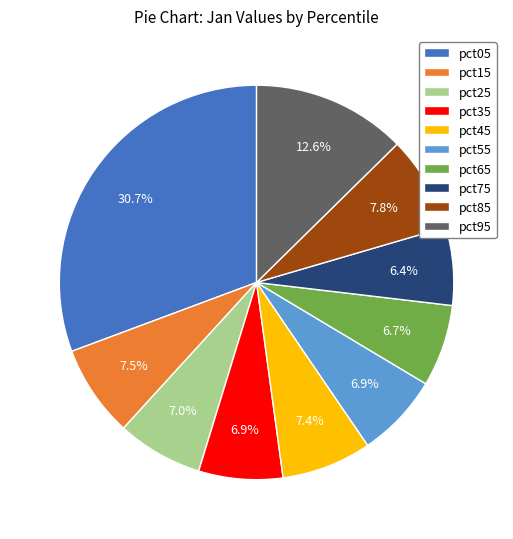

Is it true that pct15 is 22% of the pie?

False